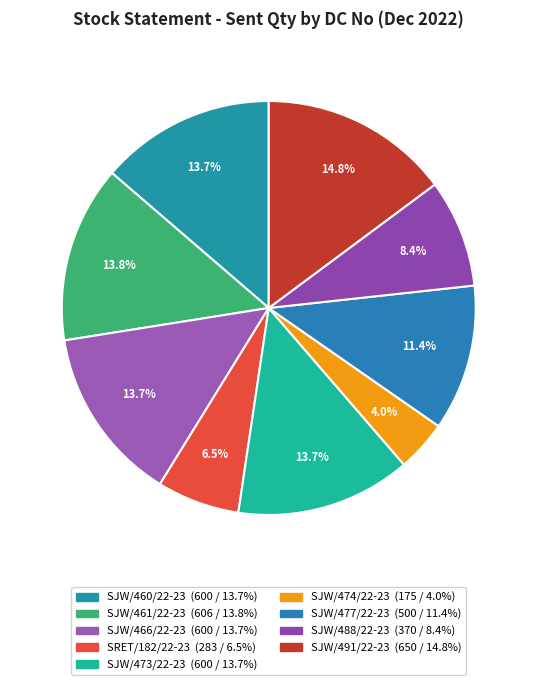

Approximately how many times larger is the value at SJW/474/22-23 compared to SJW/461/22-23?

0.3